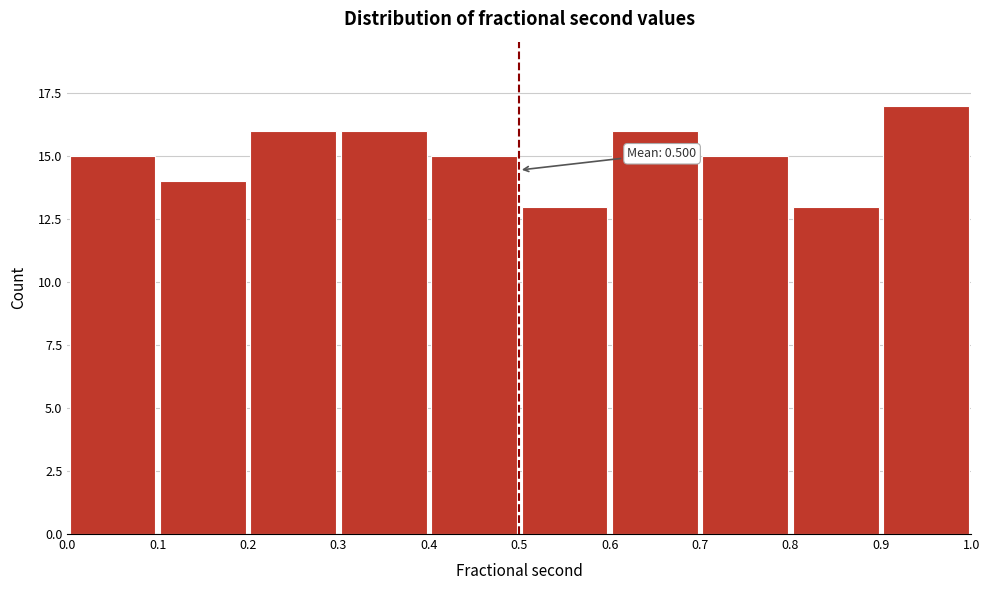

Which range on the x-axis has the tallest bar?

0.9 to 1.0